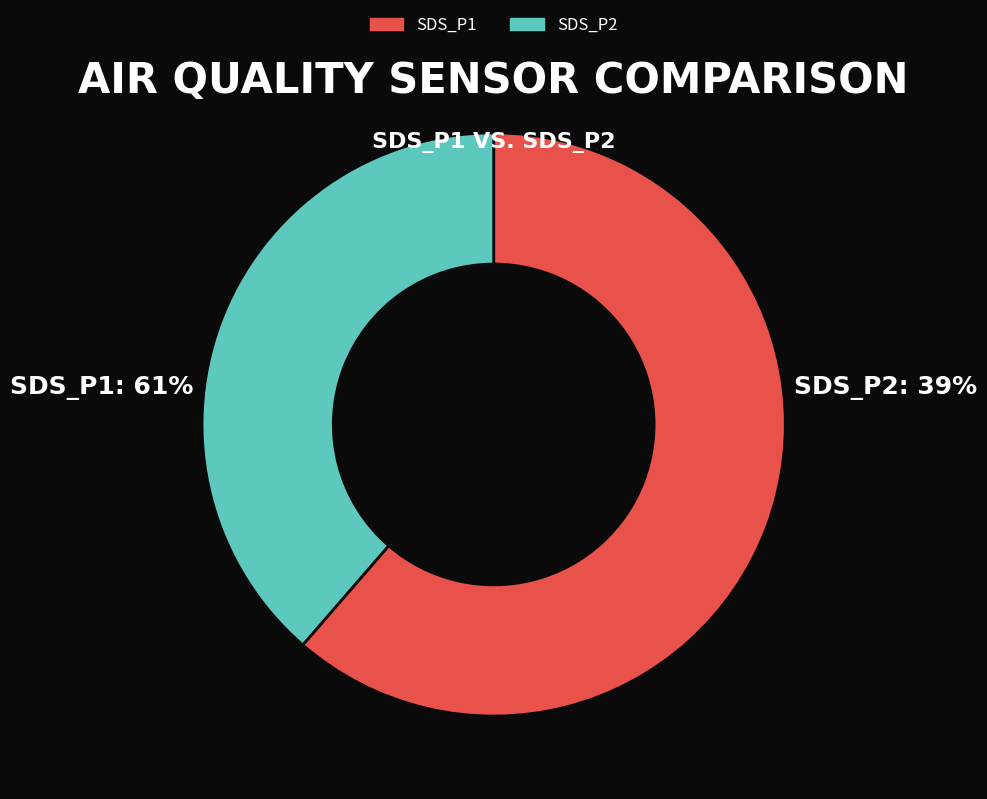

Is the sum of SDS_P1 and SDS_P2 greater than half?

Yes